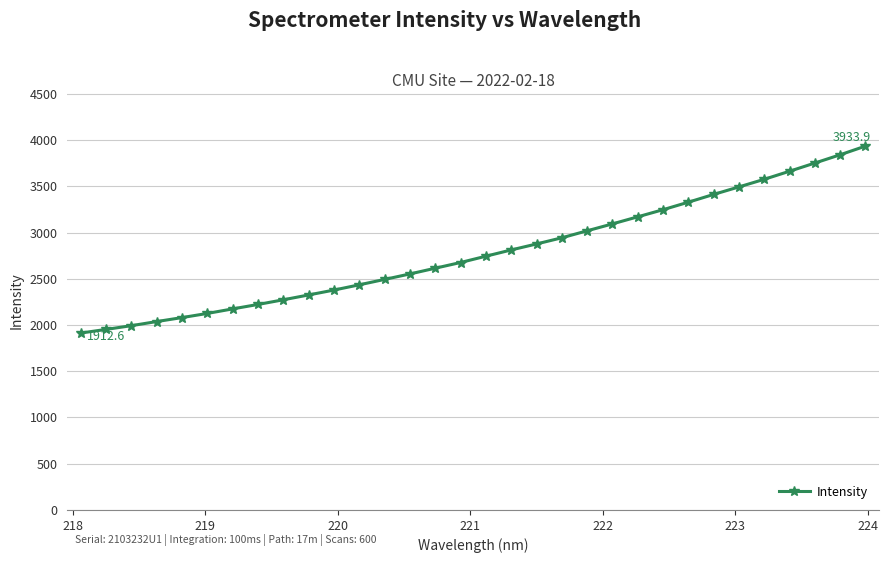

How many data points are less than 2743?

16